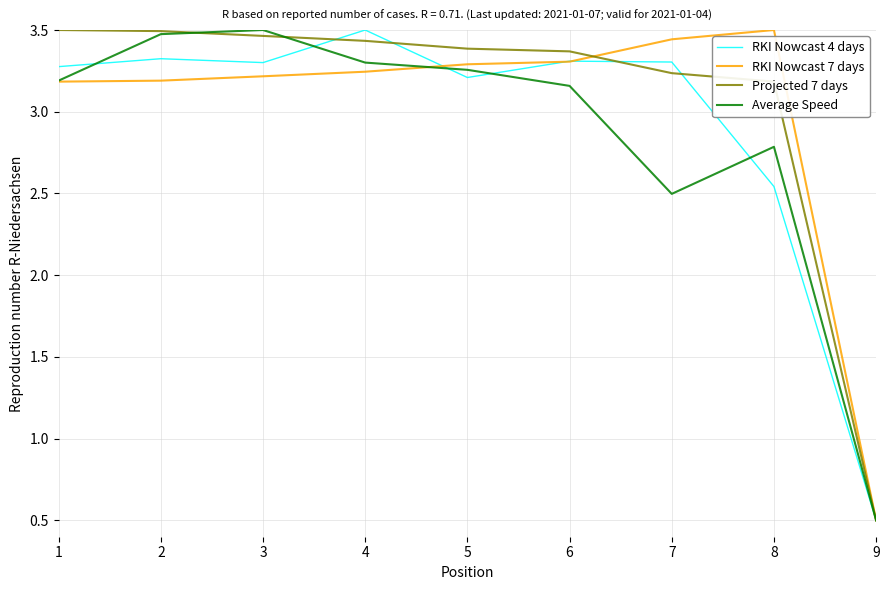

The Average Speed series shows 2.5 at 7. True or false?

True